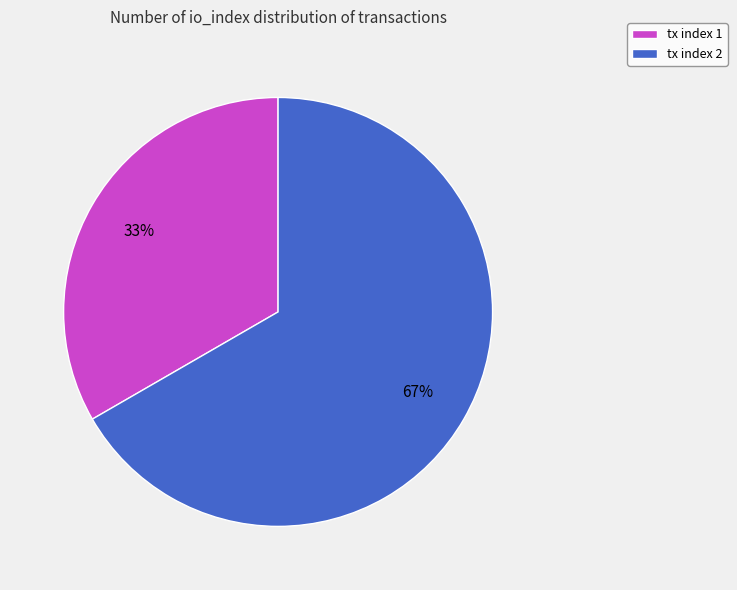

To the nearest percent, what is the average slice percentage?

50%